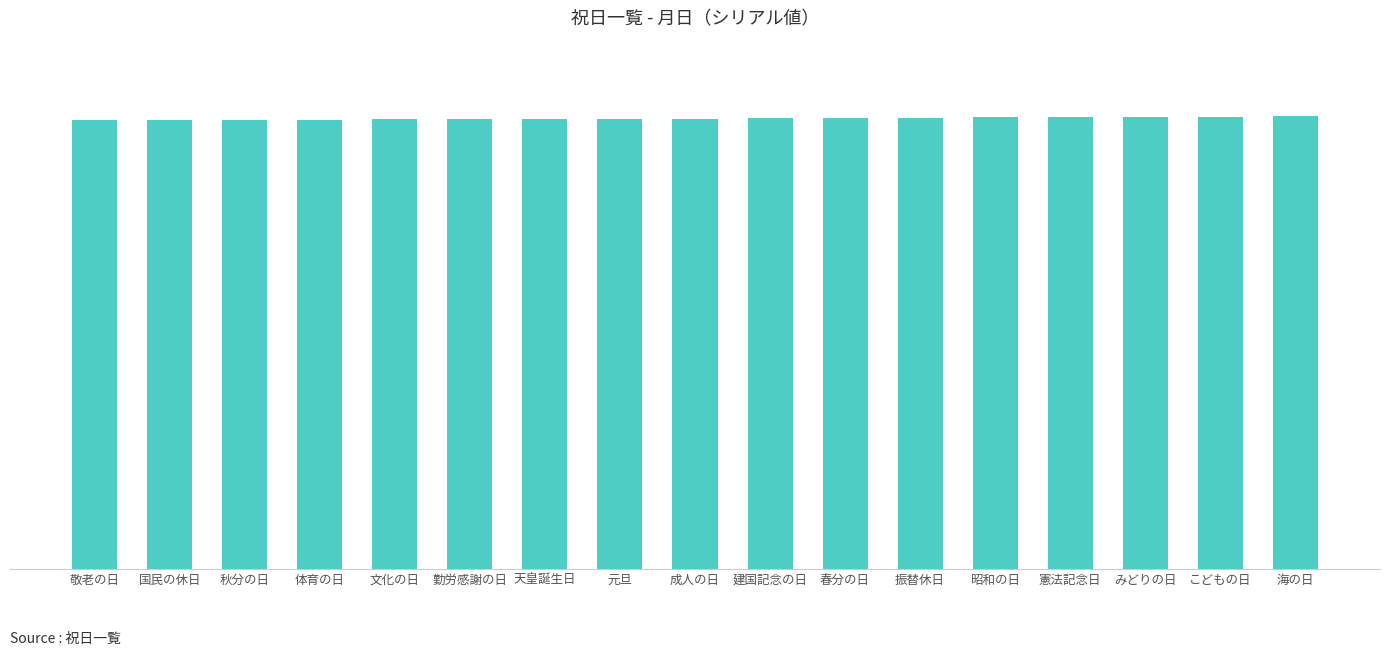

Rank the categories by value from lowest to highest.

敬老の日, 国民の休日, 秋分の日, 体育の日, 文化の日, 勤労感謝の日, 天皇誕生日, 元旦, 成人の日, 建国記念の日, 春分の日, 振替休日, 昭和の日, 憲法記念日, みどりの日, こどもの日, 海の日